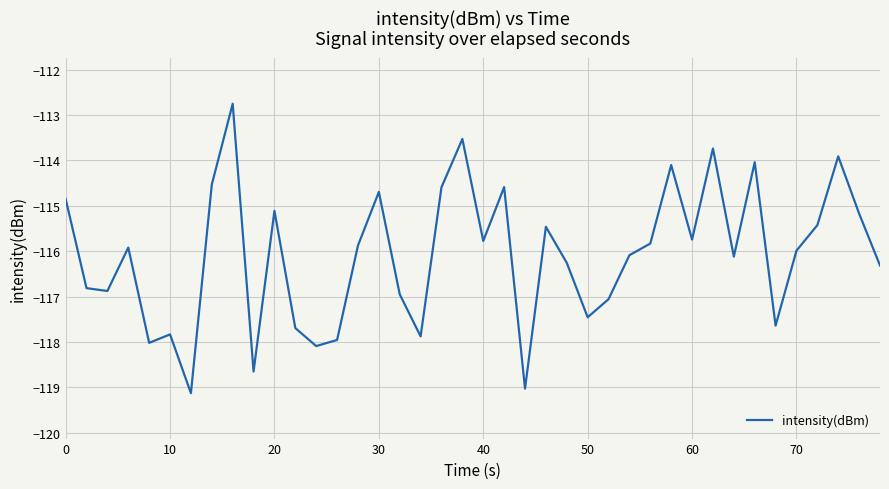

What is the greatest value displayed?

-112.8